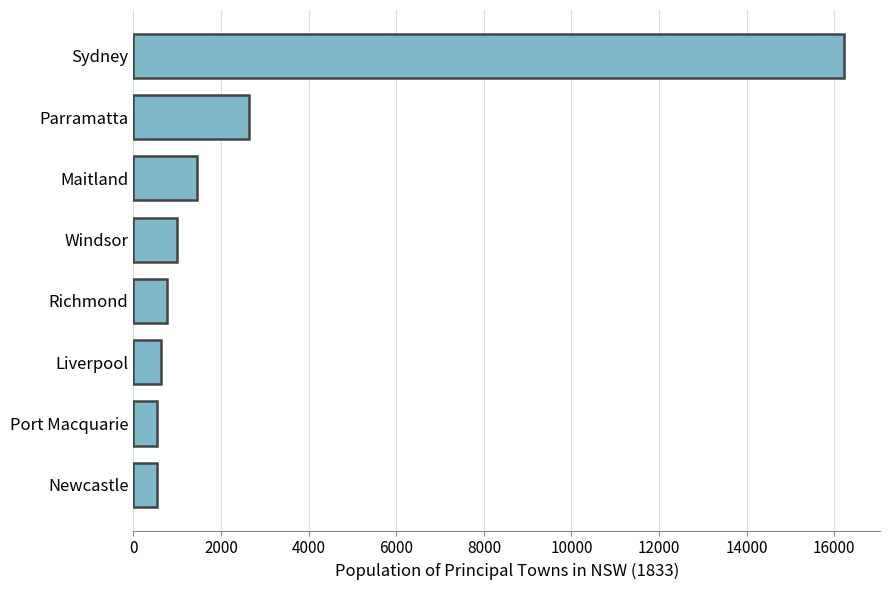

Where is the data nearest to the value 8384?

Parramatta